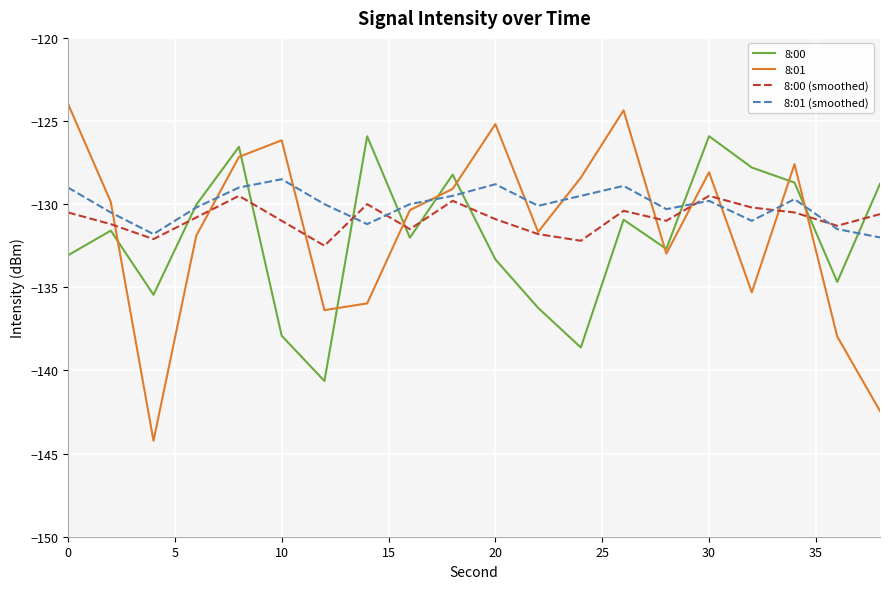

How many lines are shown in the chart?

4